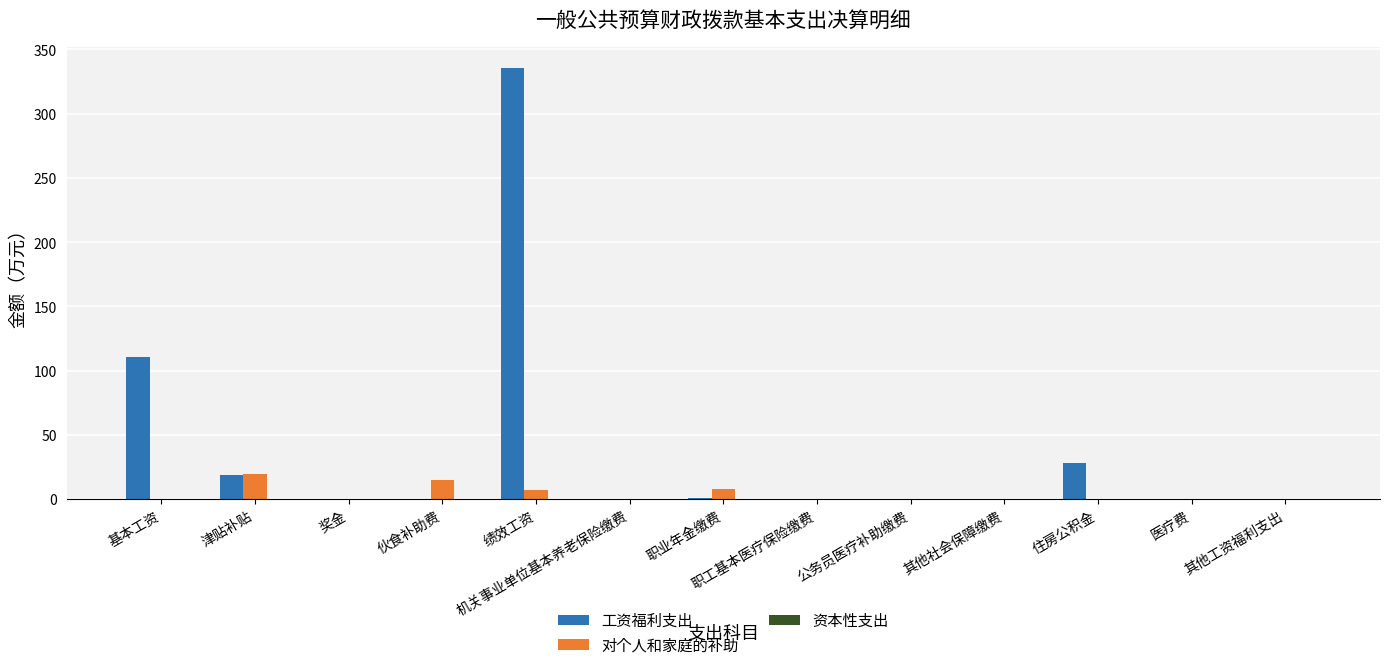

At which label does 工资福利支出 reach its peak?

绩效工资